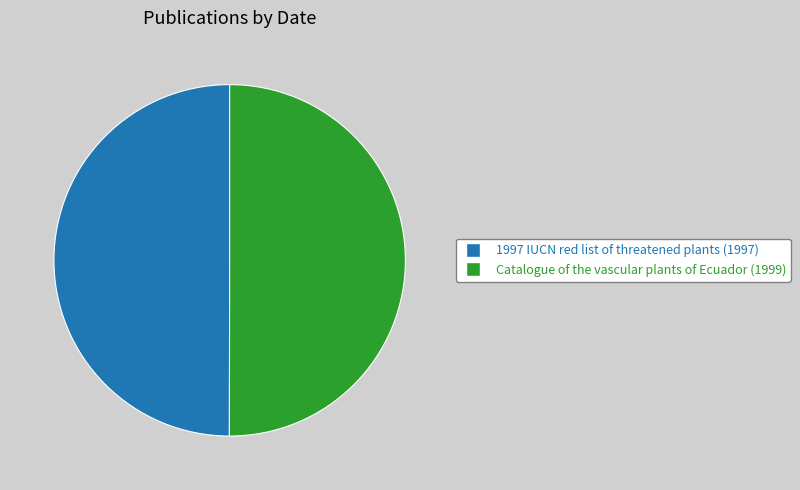

Approximately how many times larger is the value at Catalogue of the vascular plants of Ecuador (1999) compared to 1997 IUCN red list of threatened plants (1997)?

1.0